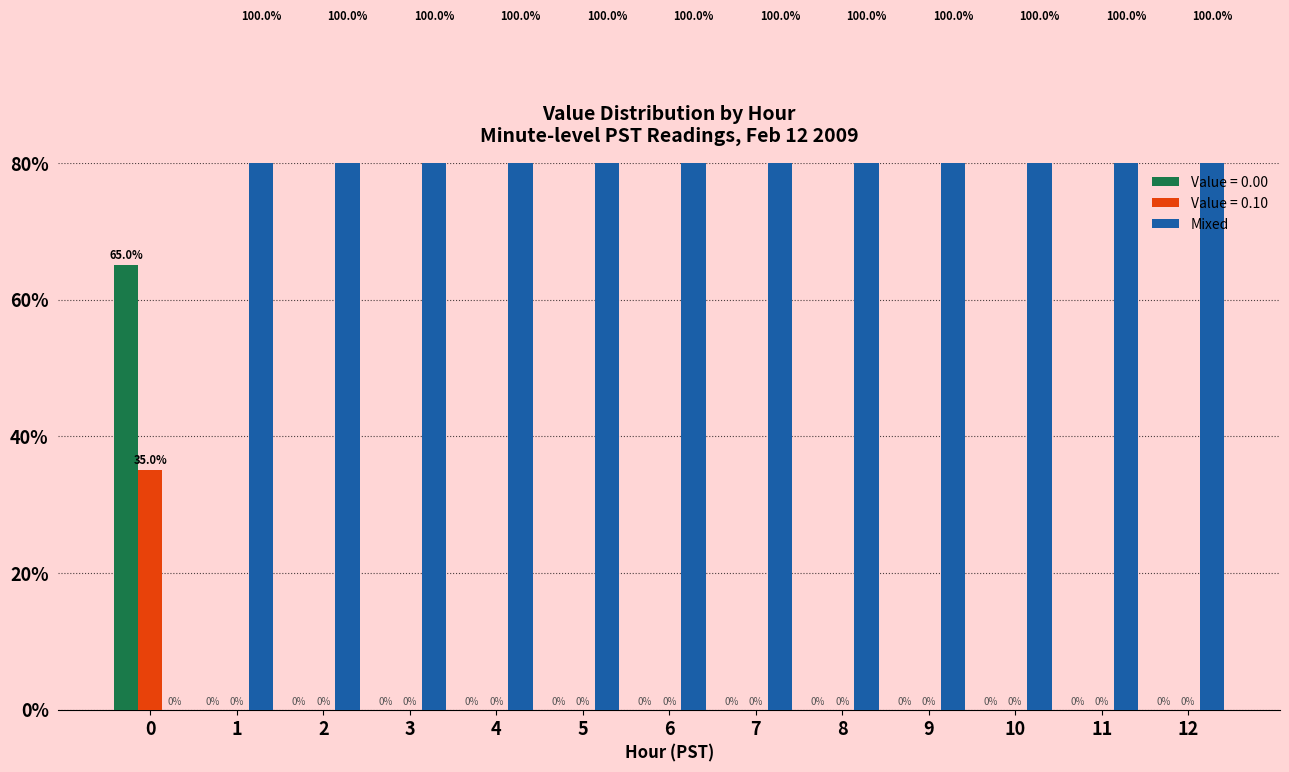

What is the difference between the maximum and minimum values?

100